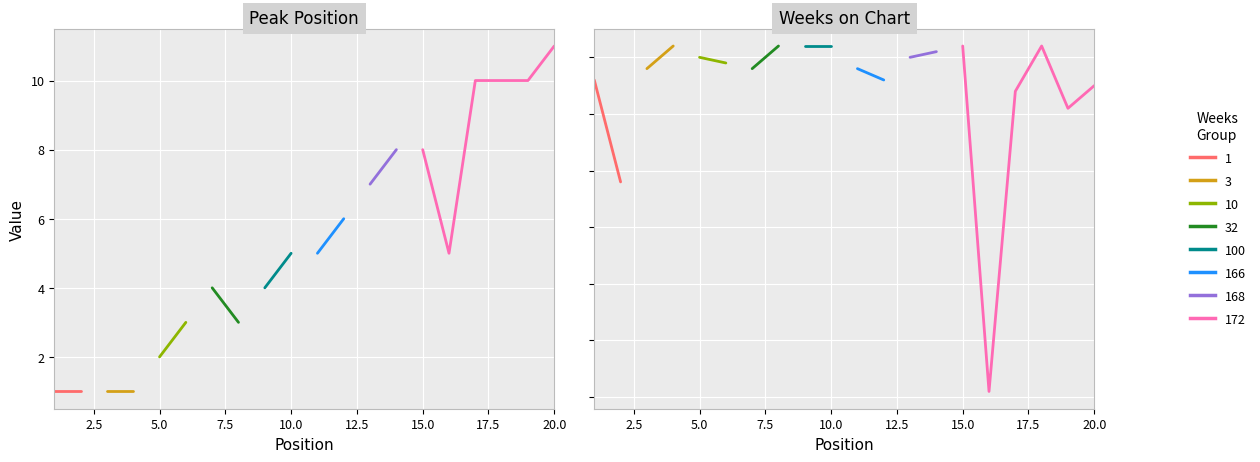

What is the value of the Weeks on Chart point at the 2nd from the left?

148